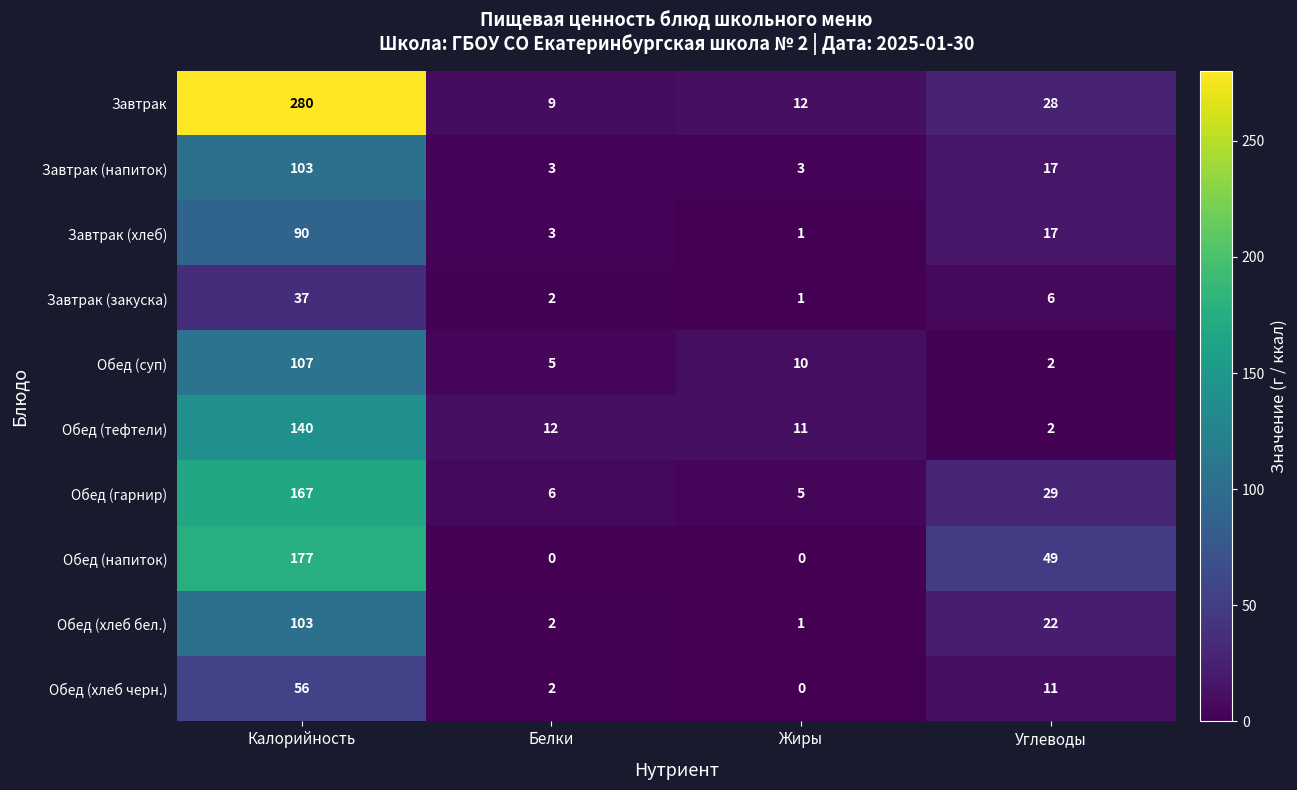

What is the difference between the second highest and minimum values in the Обед (хлеб черн.) series?

11